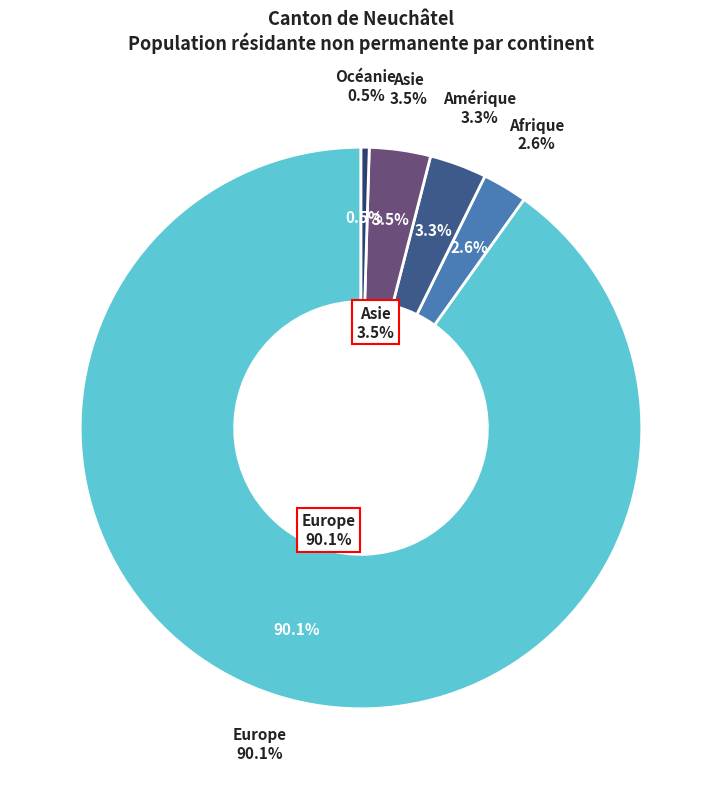

Count the number of slices in the pie.

5